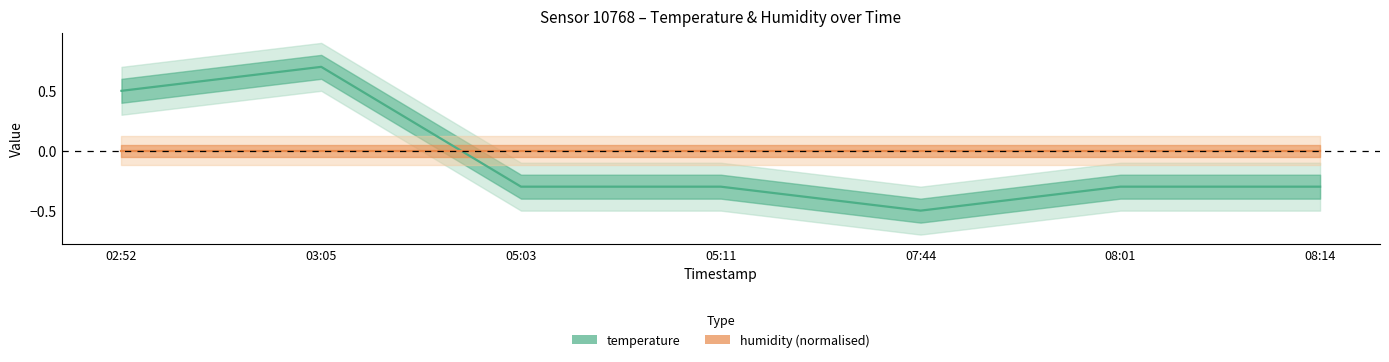

Reading left to right, list all the values displayed in this chart.

temperature: 02:52=0.5	03:05=0.7	05:03=-0.3	05:11=-0.3	07:44=-0.5	08:01=-0.3	08:14=-0.3
humidity (normalised): 02:52=0.0	03:05=0.0	05:03=0.0	05:11=0.0	07:44=0.0	08:01=0.0	08:14=0.0